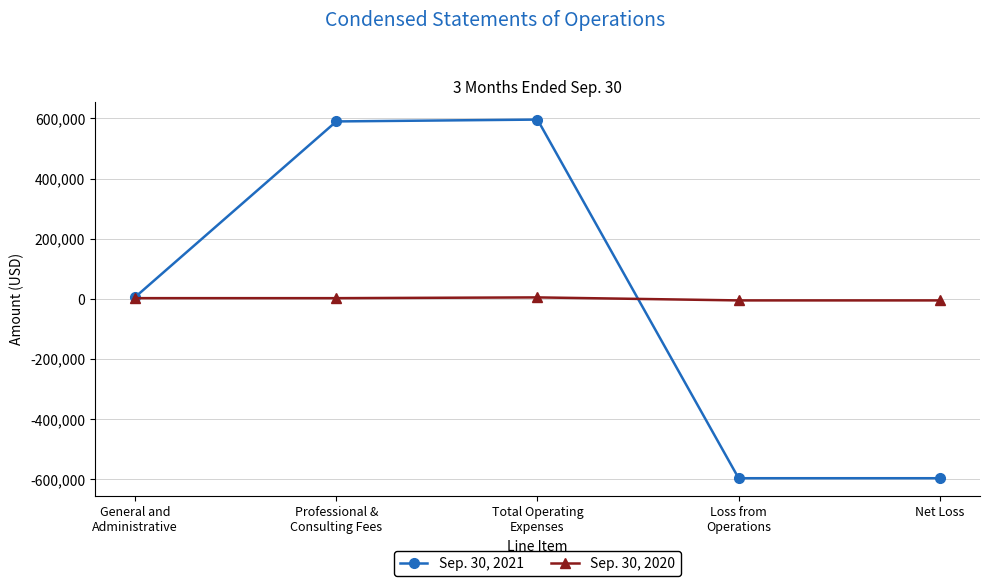

Rank the series by their maximum value, from highest to lowest.

Sep. 30, 2021, Sep. 30, 2020